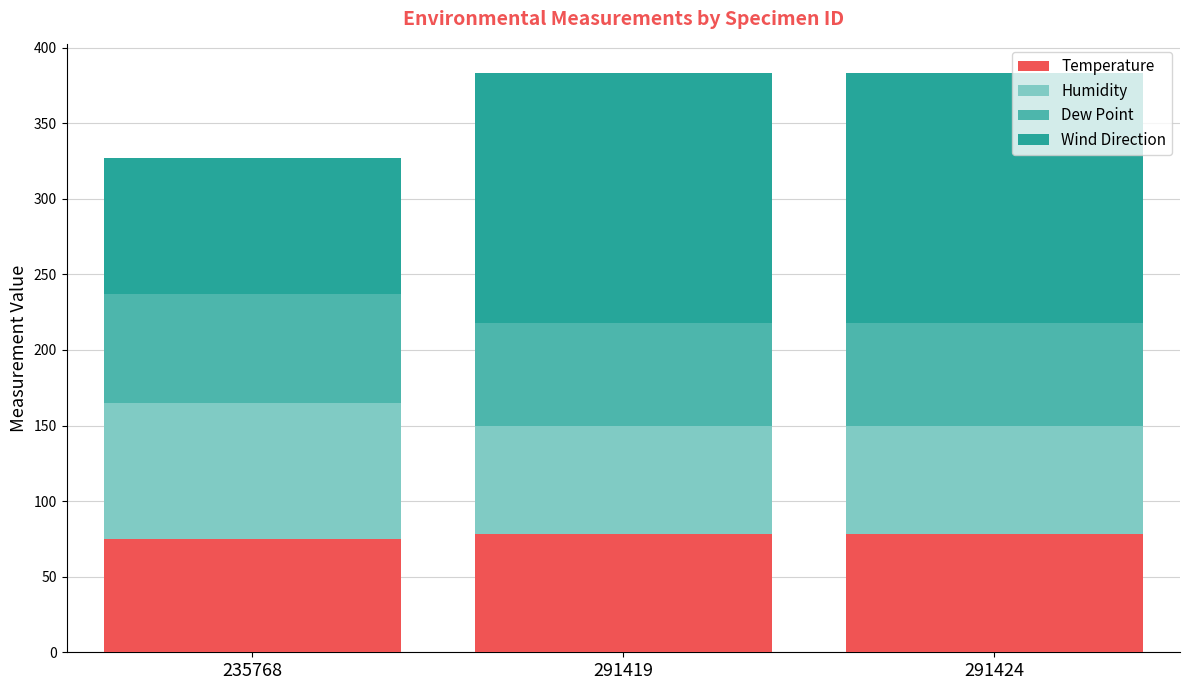

The value of Temperature at 291424 is 128. True or false?

False